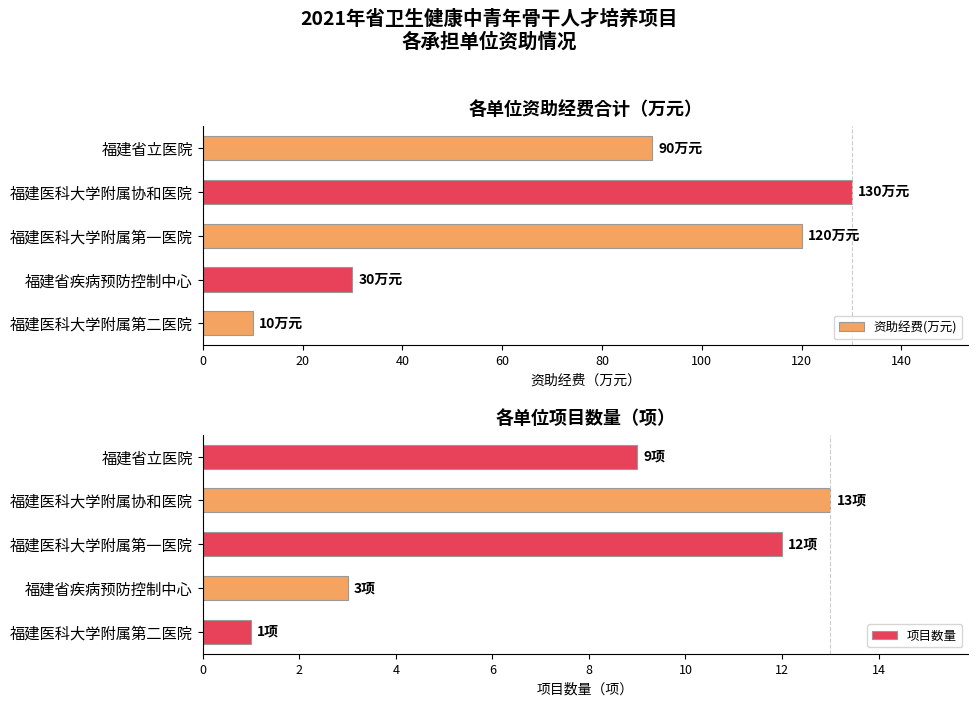

What is the difference between the 资助经费(万元) values at 福建医科大学附属协和医院 and 福建省立医院?

40